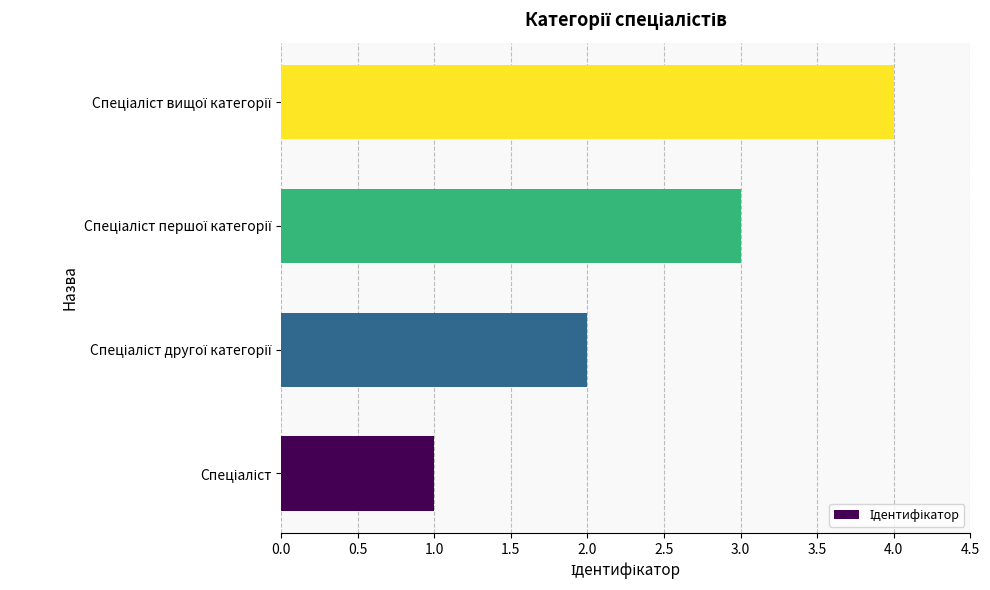

What is the greatest value displayed?

4